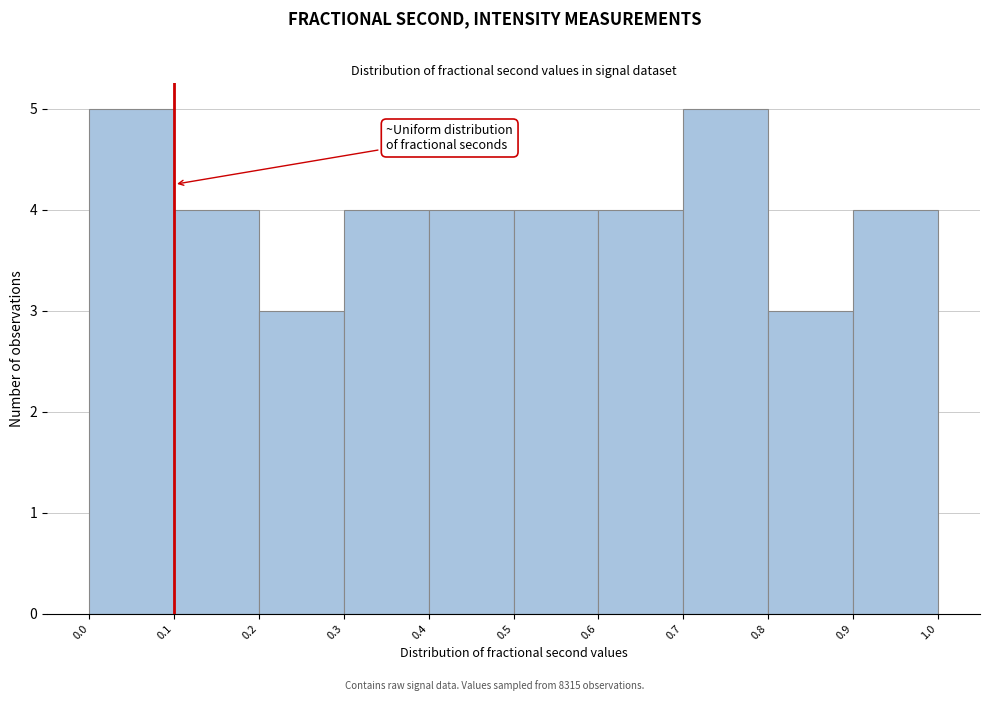

Reading left to right, list every bar in this chart as the range it spans on the x-axis followed by its height. The values are not printed on the chart, so give them approximately, as read against the axis.

0.0 to 0.1: 5
0.1 to 0.2: 4
0.2 to 0.3: 3
0.3 to 0.4: 4
0.4 to 0.5: 4
0.5 to 0.6: 4
0.6 to 0.7: 4
0.7 to 0.8: 5
0.8 to 0.9: 3
0.9 to 1.0: 4